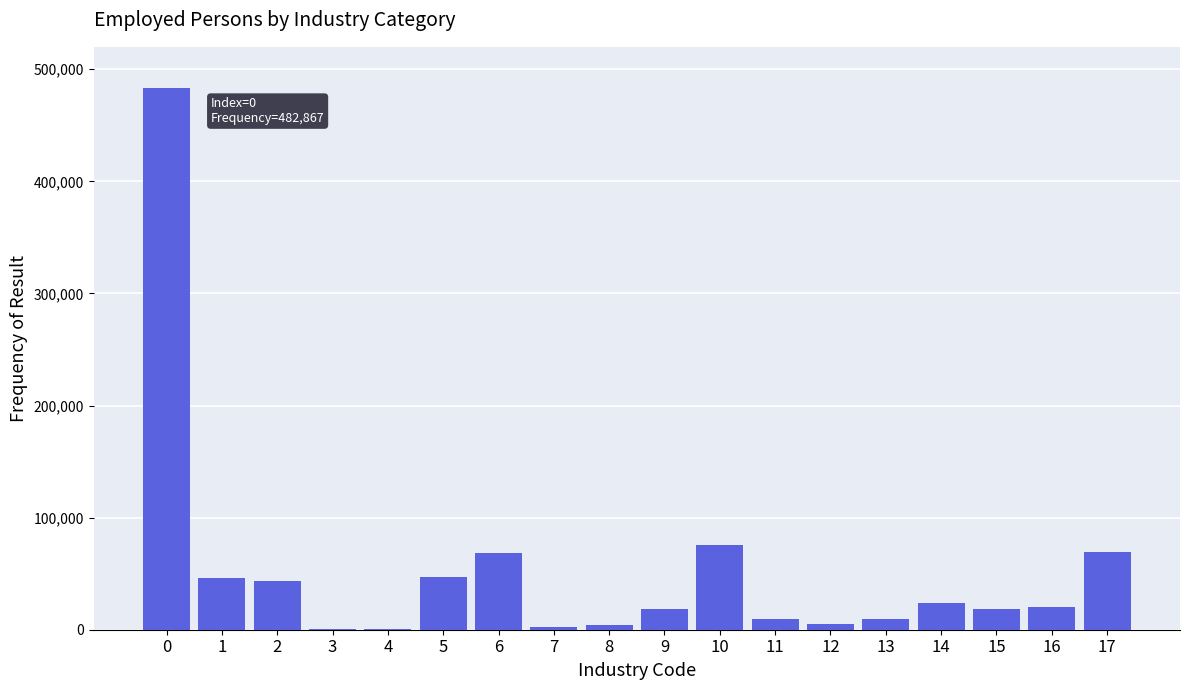

What is the sum of all values?

945516